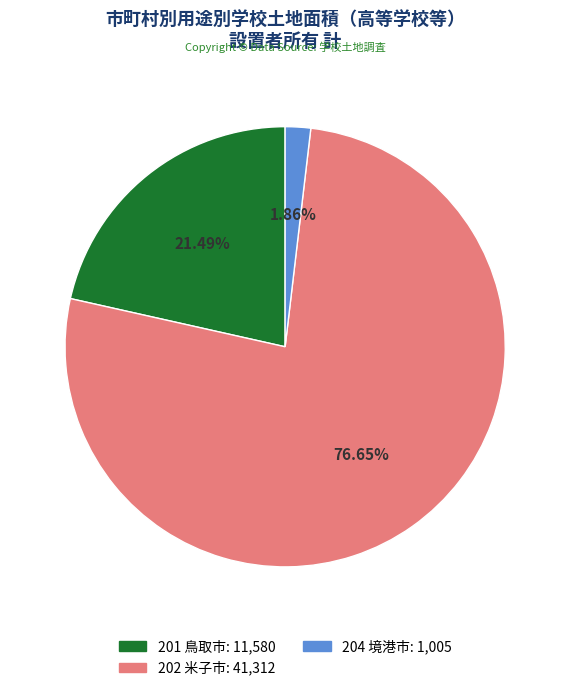

Does any single category account for the majority?

Yes